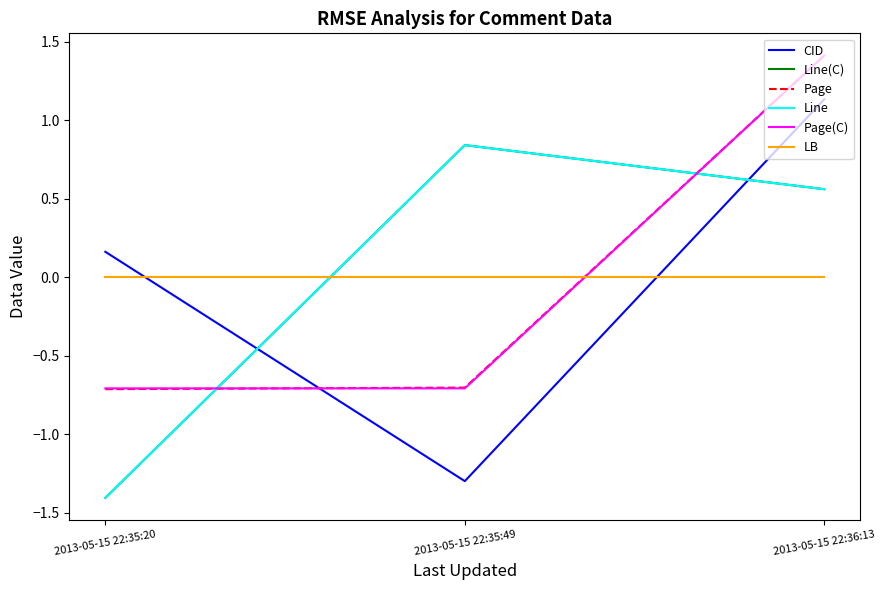

What position from the right is 2013-05-15 22:35:49?

2